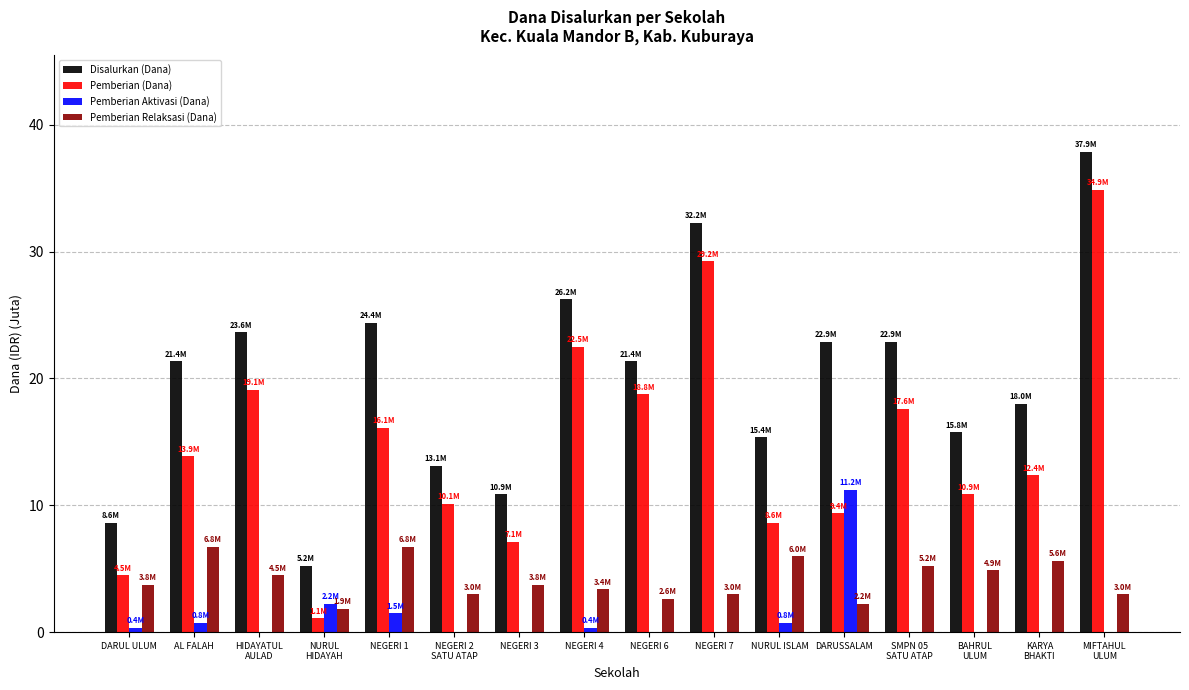

Where does the Disalurkan (Dana) series first go above 21?

AL FALAH